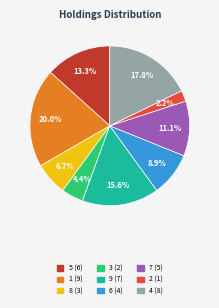

What portion of the pie excludes 5?

86.7%